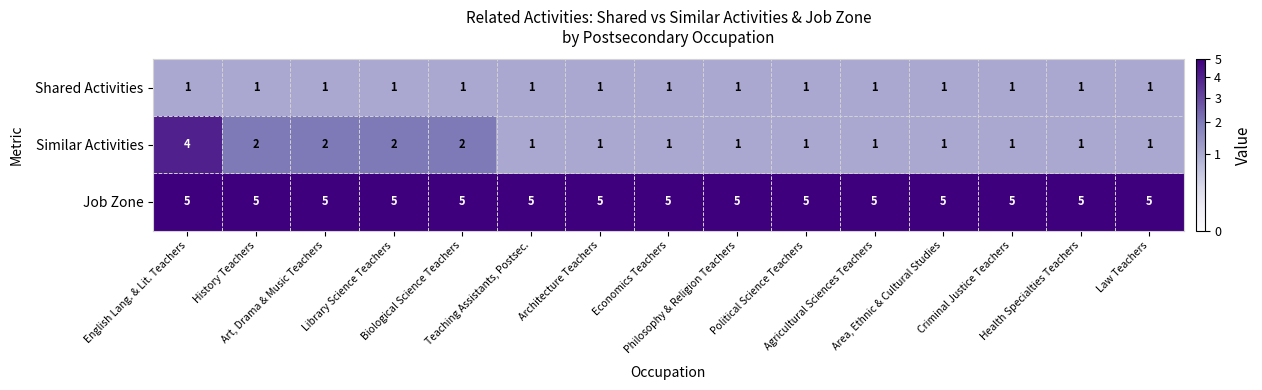

What is the total value across all series at Criminal Justice Teachers?

7